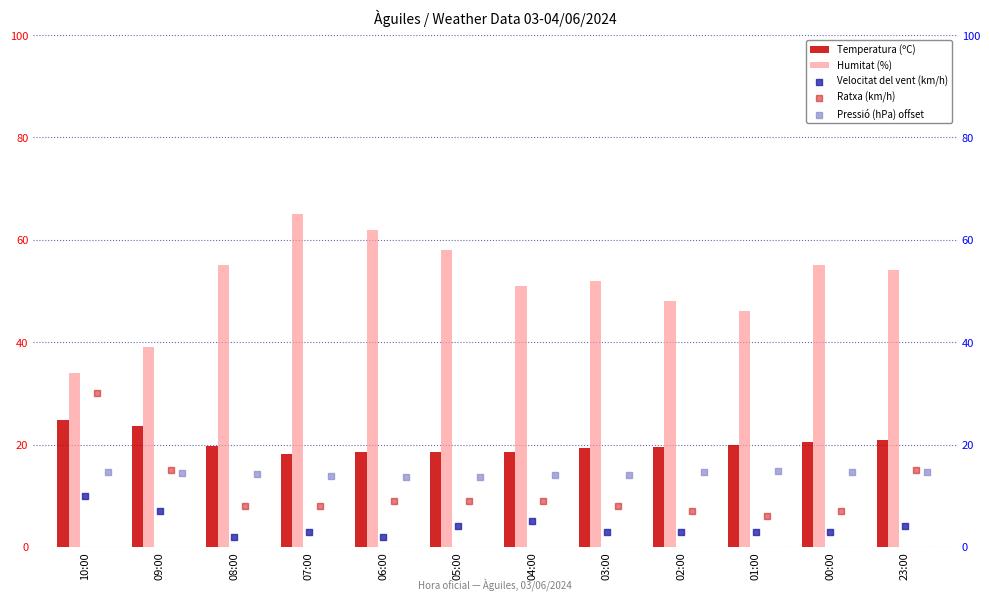

Which series contains the lowest Y value?

Velocitat del vent (km/h)